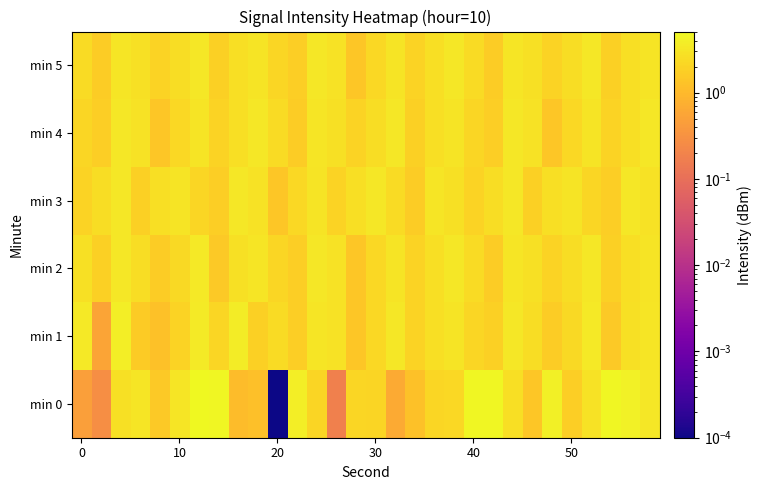

At which category is the sum across all series the highest?

6